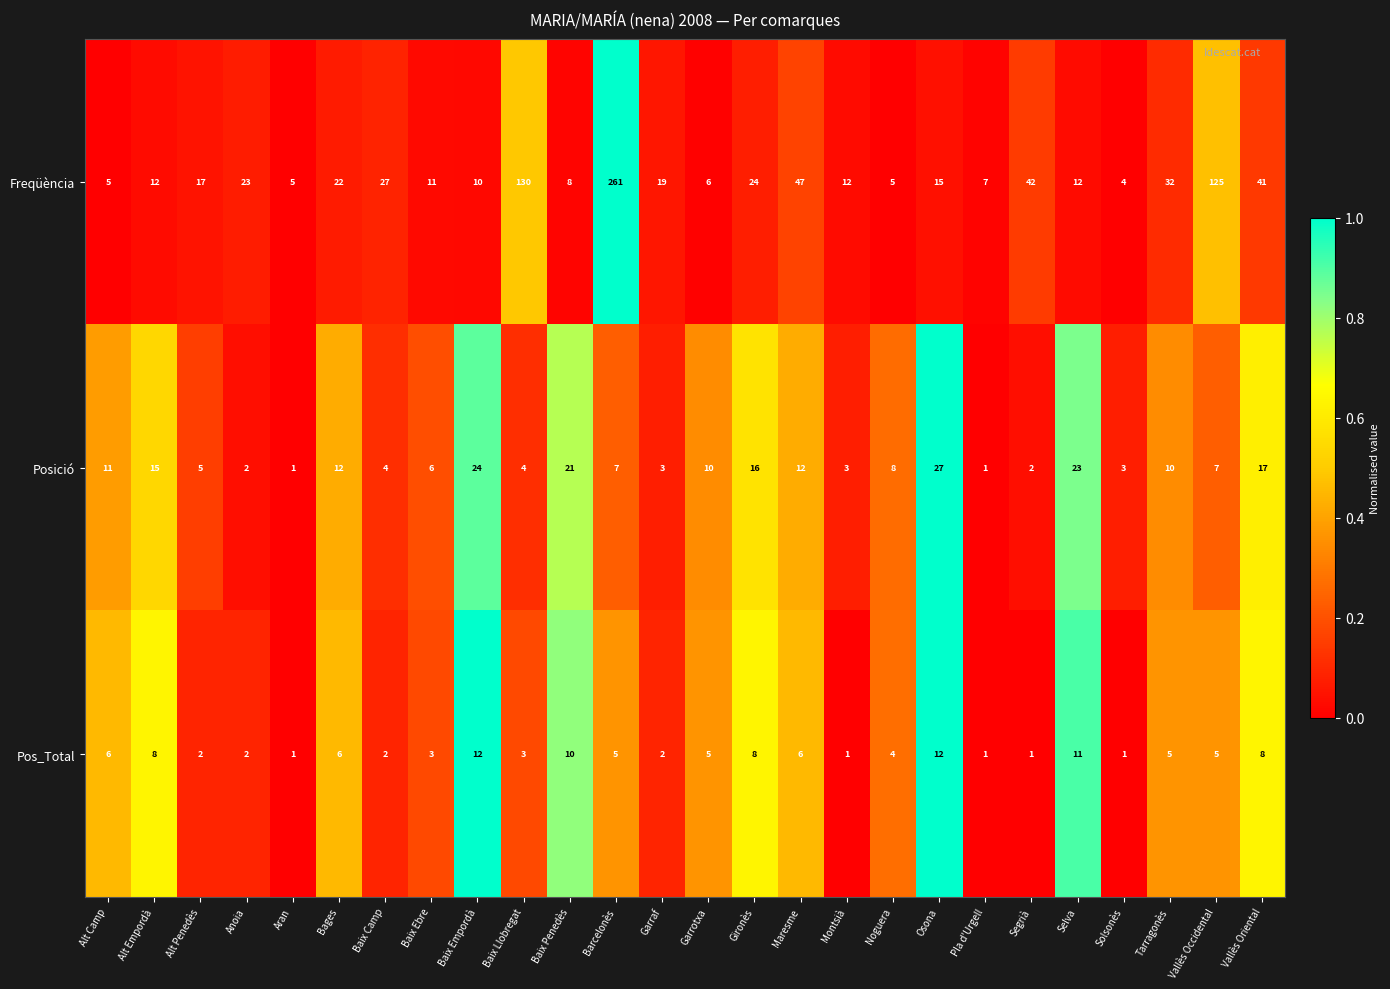

Rank the series by their maximum value, from highest to lowest.

Freqüència, Posició, Pos_Total